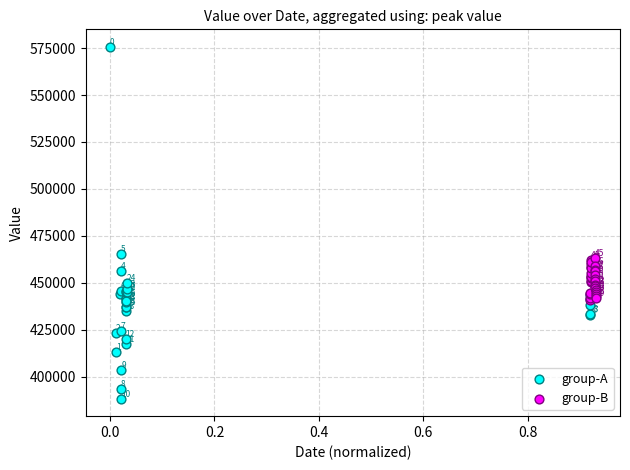

What are all the series names shown in the legend?

group-A, group-B